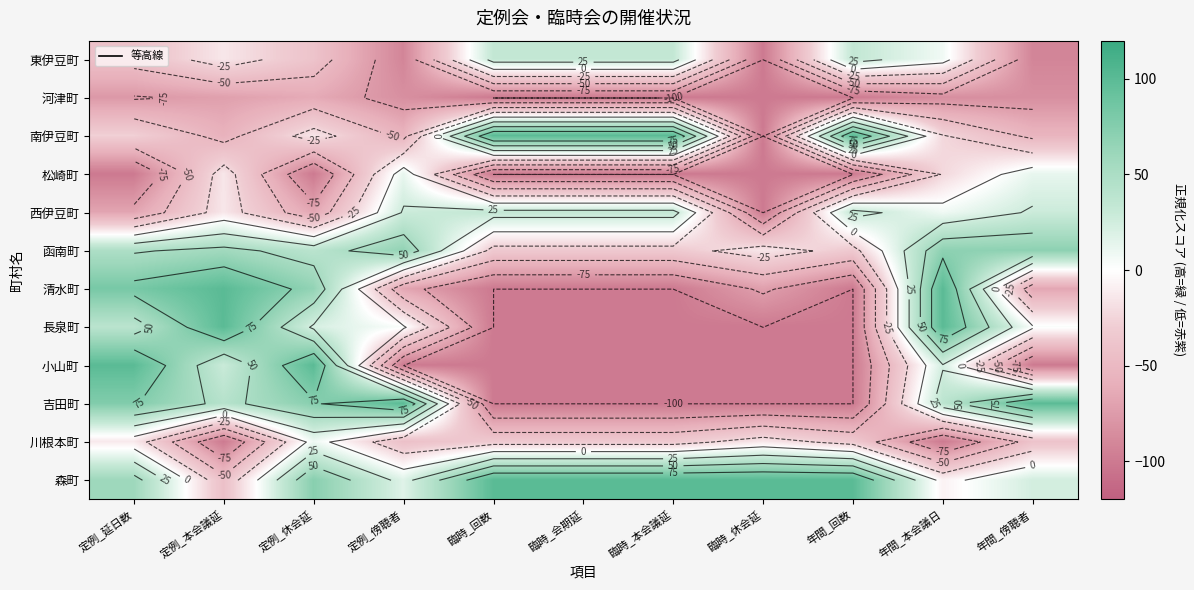

True or false: 長泉町 has a value of -100.0 at 年間_回数.

True